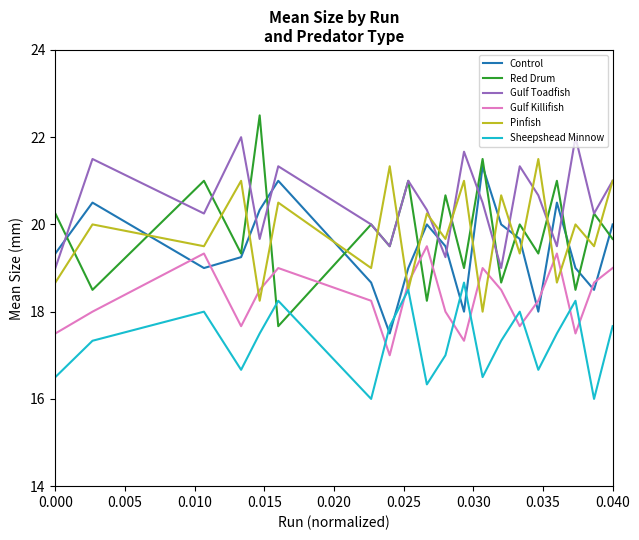

Which series has the largest range (max minus min)?

Red Drum